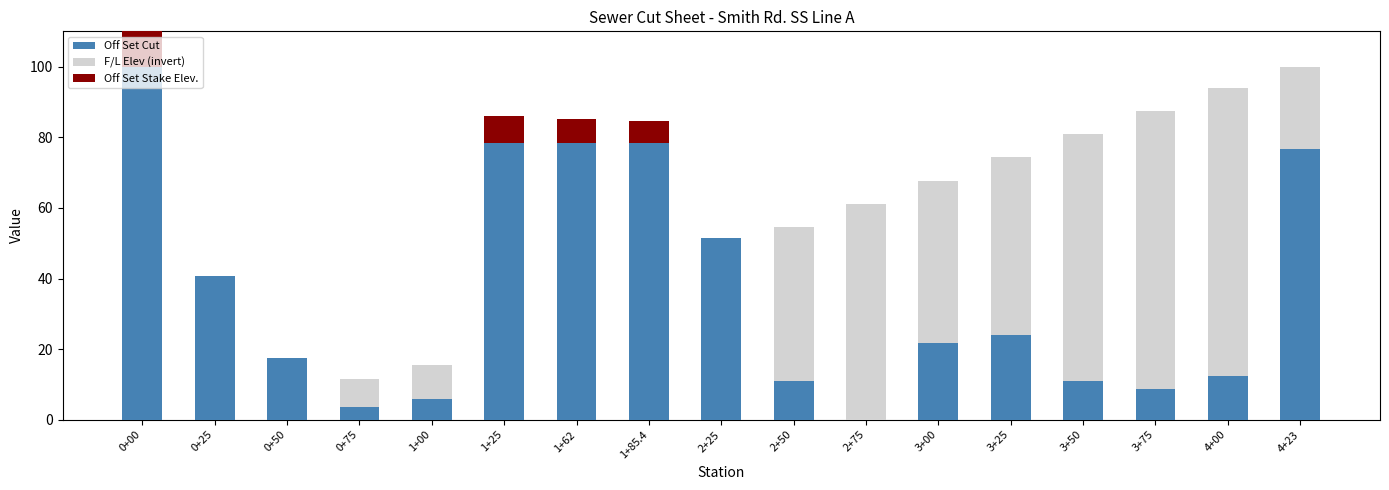

Is it true that Off Set Stake Elev. equals 0.0 at 3+25?

True